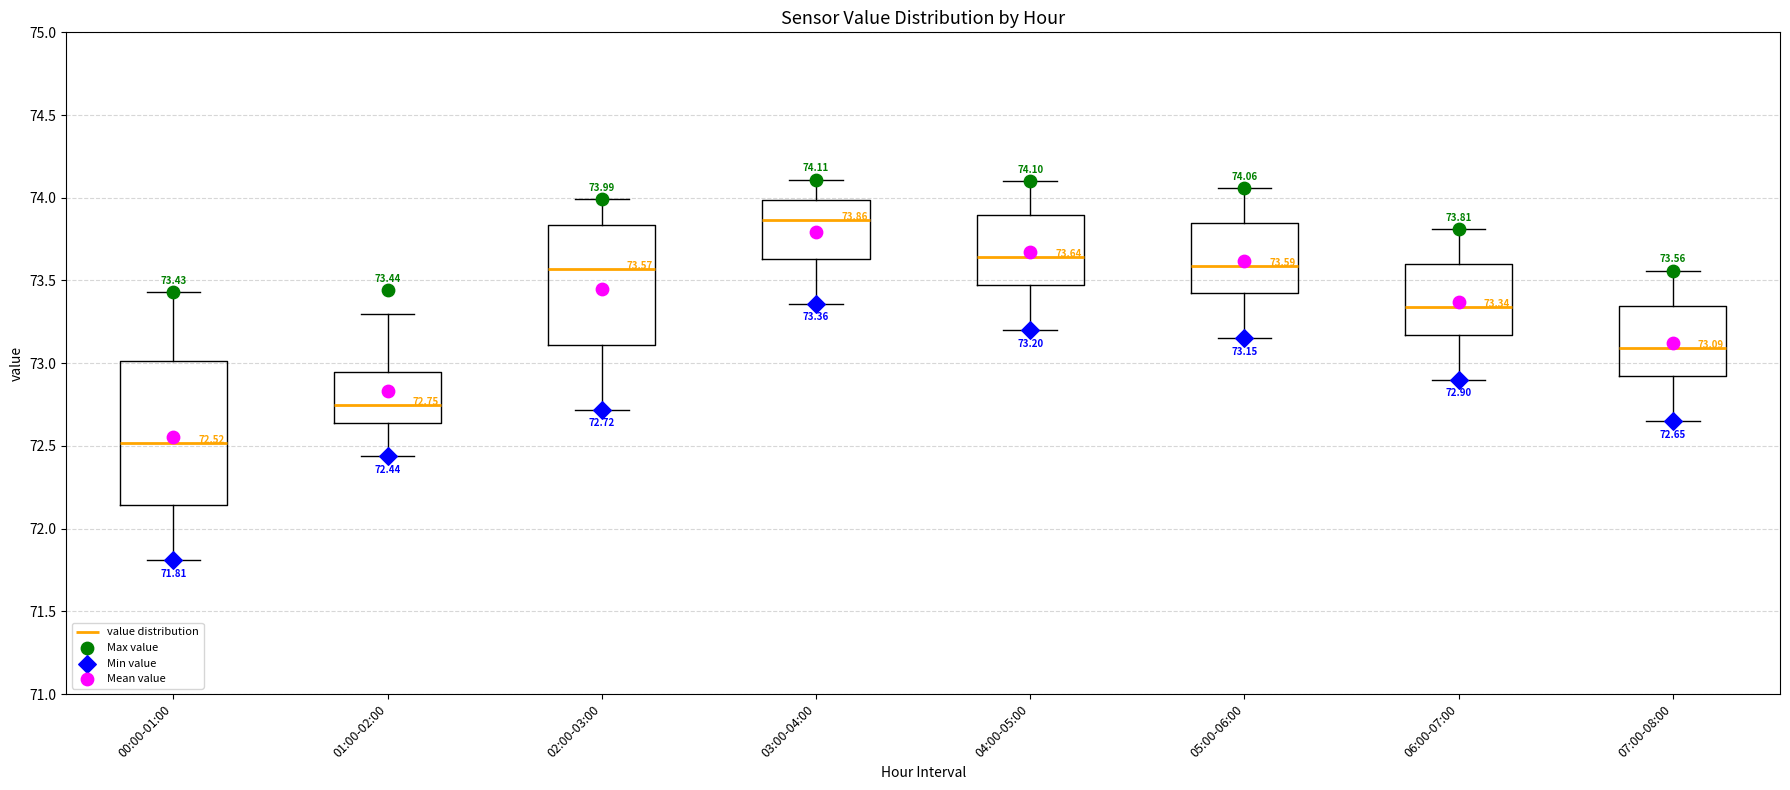

Which box's median line is the lowest?

00:00-01:00